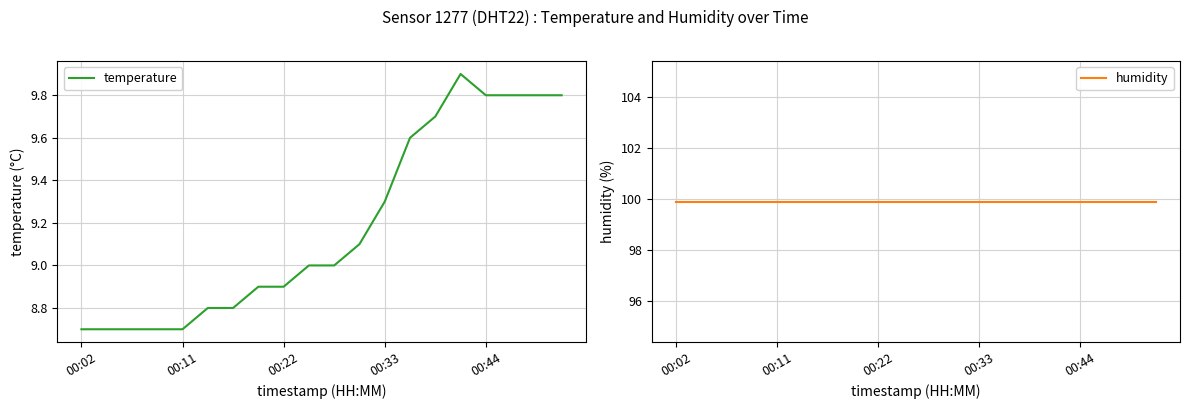

Reading right to left, list all the values displayed in this chart.

temperature: 9.8	9.8	9.8	9.8	9.9	9.7	9.6	9.3	9.1	9.0	9.0	8.9	8.9	8.8	8.8	8.7	8.7	8.7	8.7	8.7
humidity: 99.9	99.9	99.9	99.9	99.9	99.9	99.9	99.9	99.9	99.9	99.9	99.9	99.9	99.9	99.9	99.9	99.9	99.9	99.9	99.9